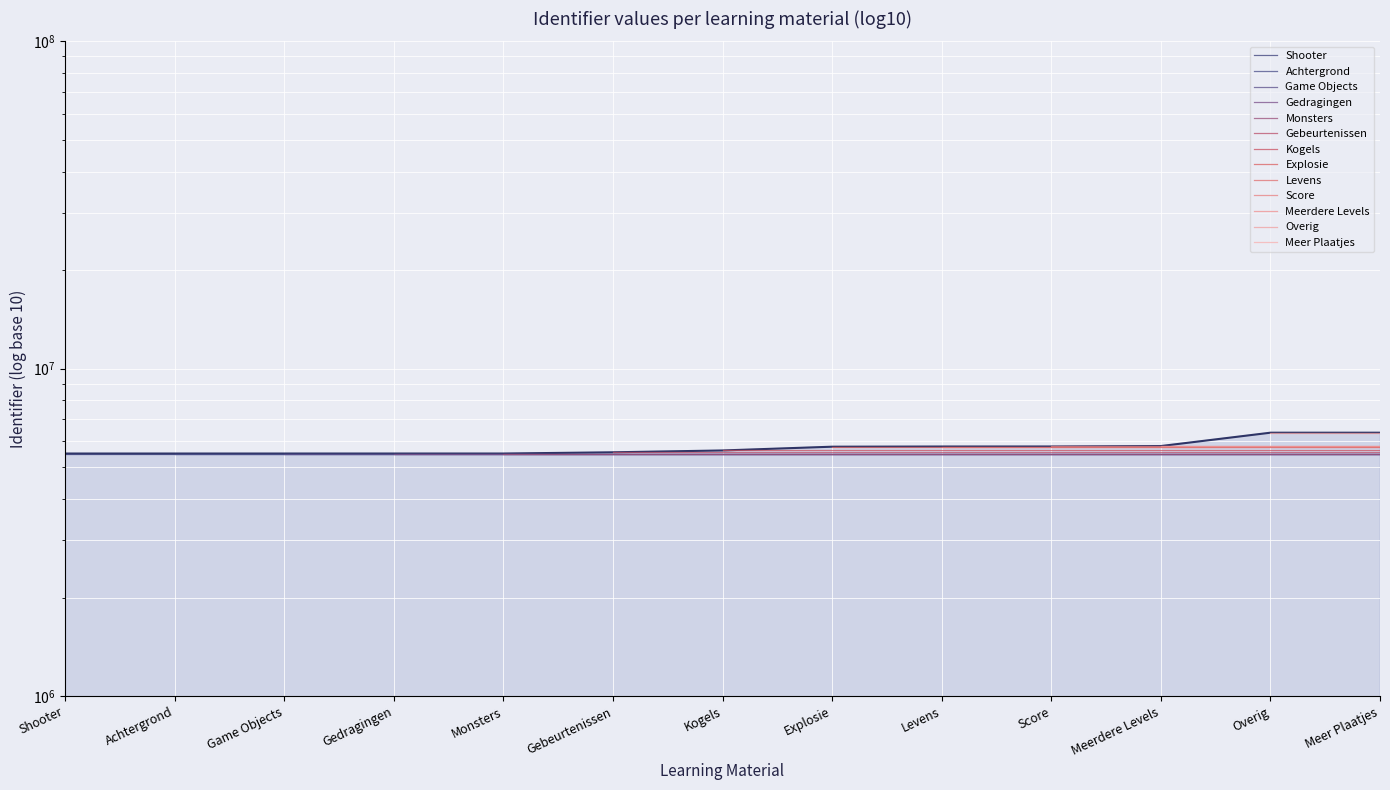

At which label is the value closest to 5942117?

Meerdere Levels